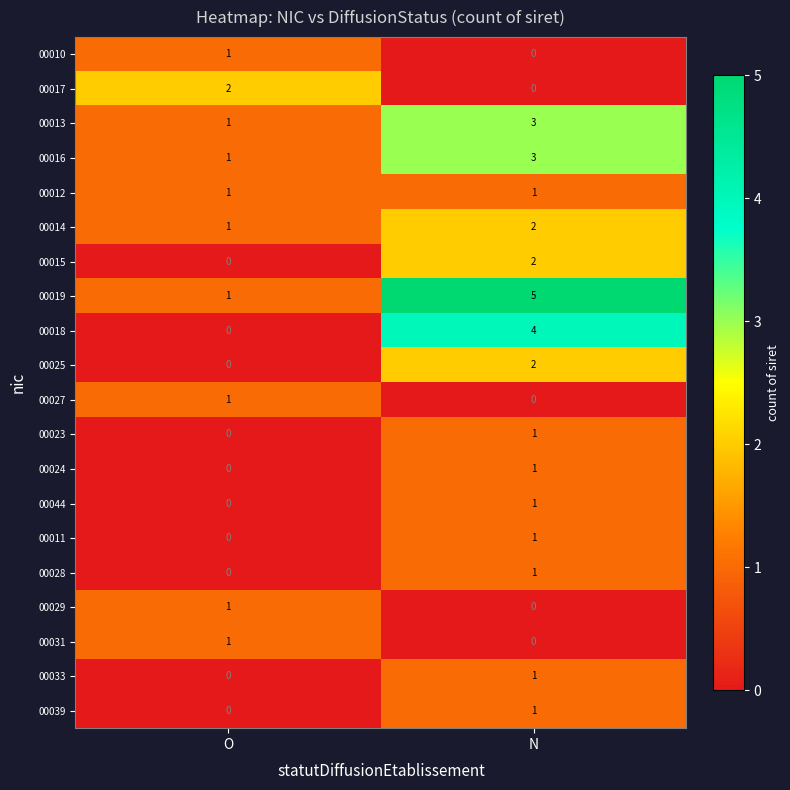

At which label is 00039 closest to 0?

O